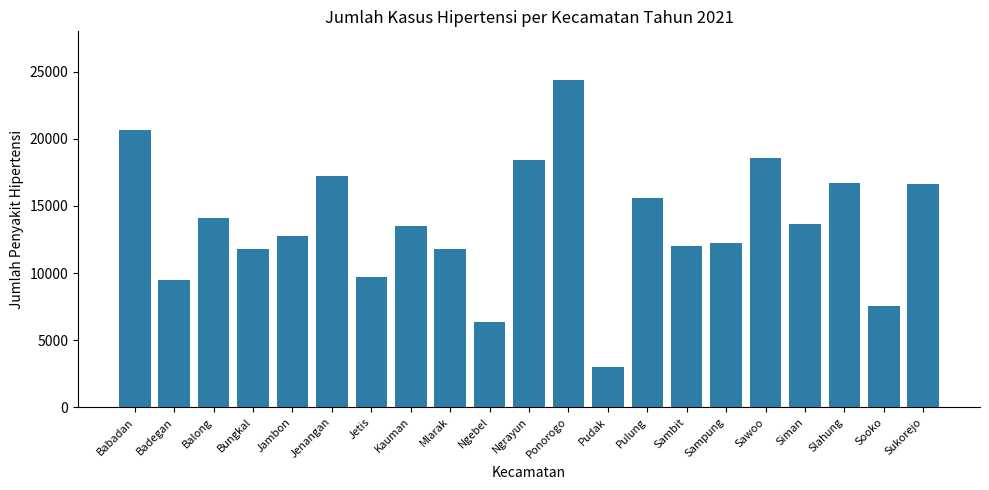

Approximately how many times larger is the value at Pulung compared to Mlarak?

1.3